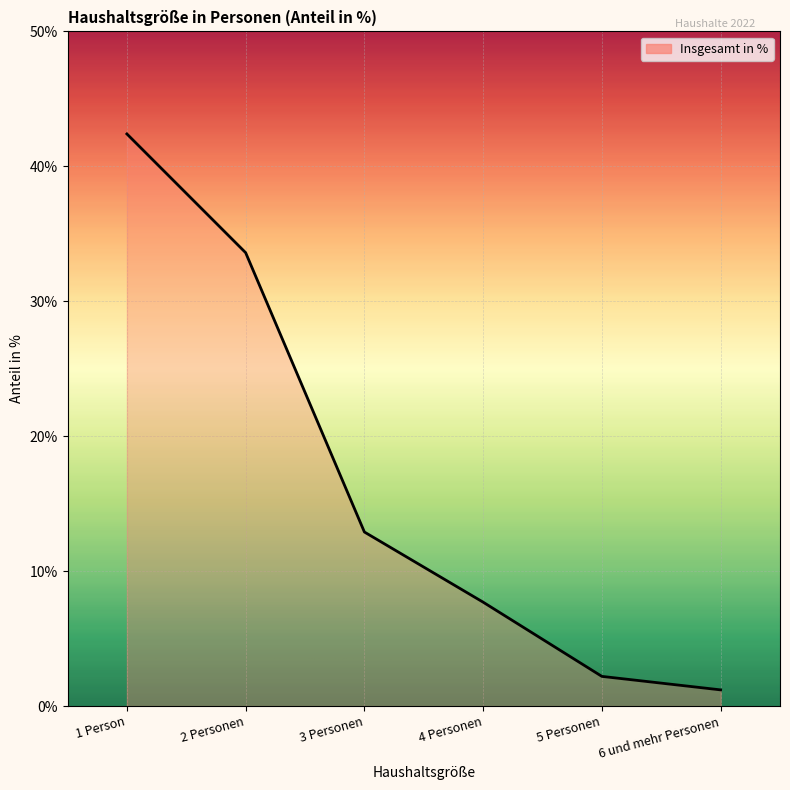

What is the sum of the values at 1 Person and 4 Personen?

50.1